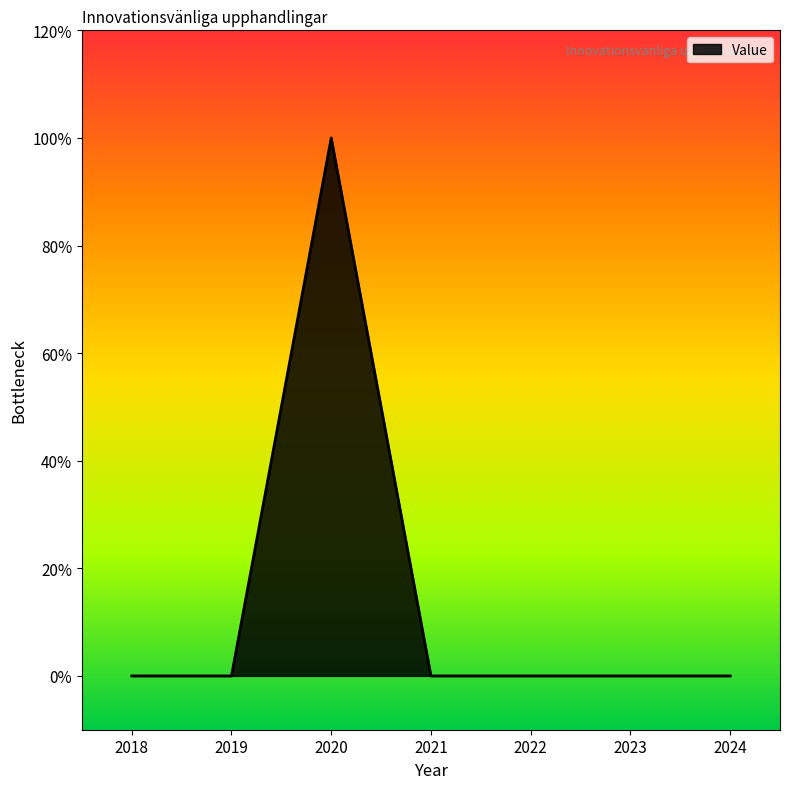

Is this an area chart (filled region under the line)?

Yes